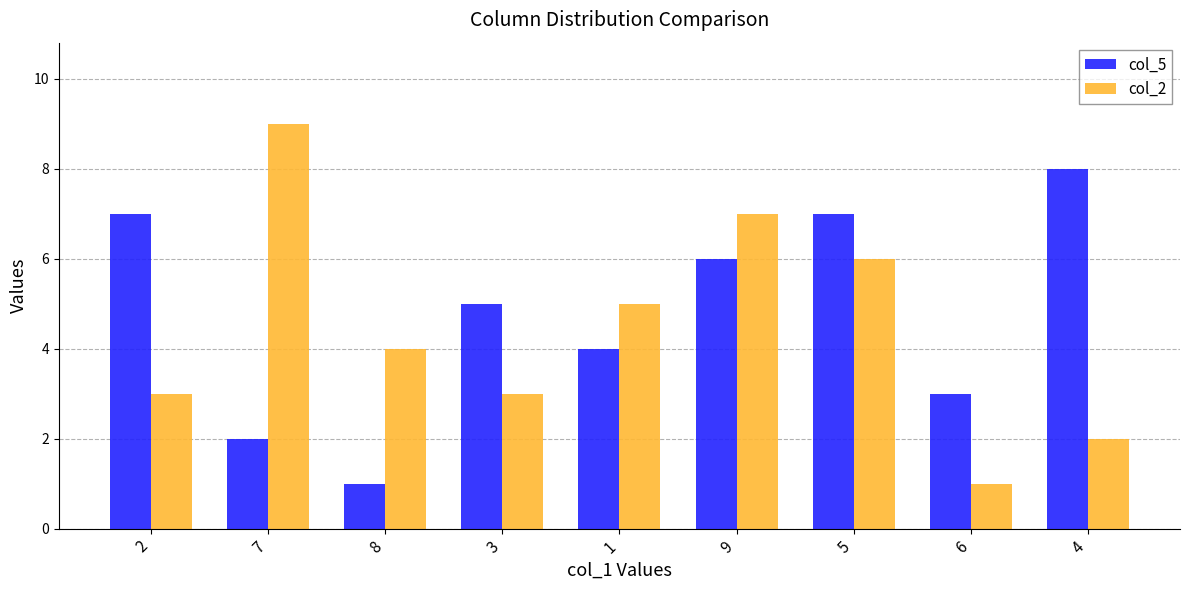

What is the greatest value displayed?

9